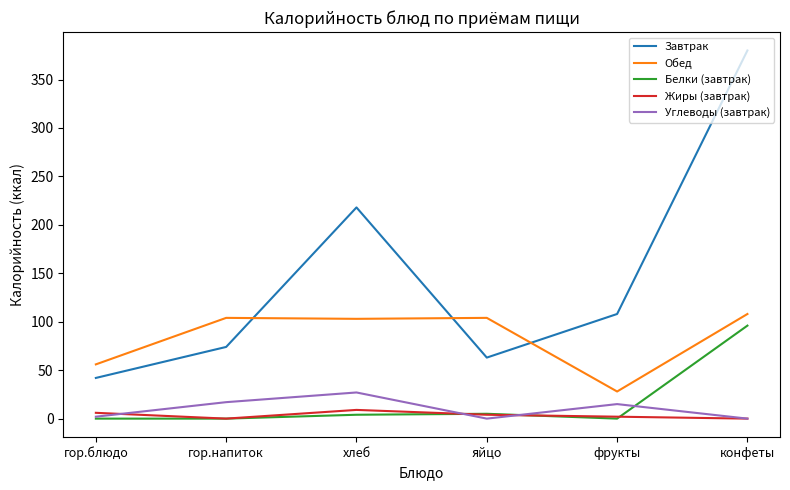

Which series has the widest spread of values?

Завтрак